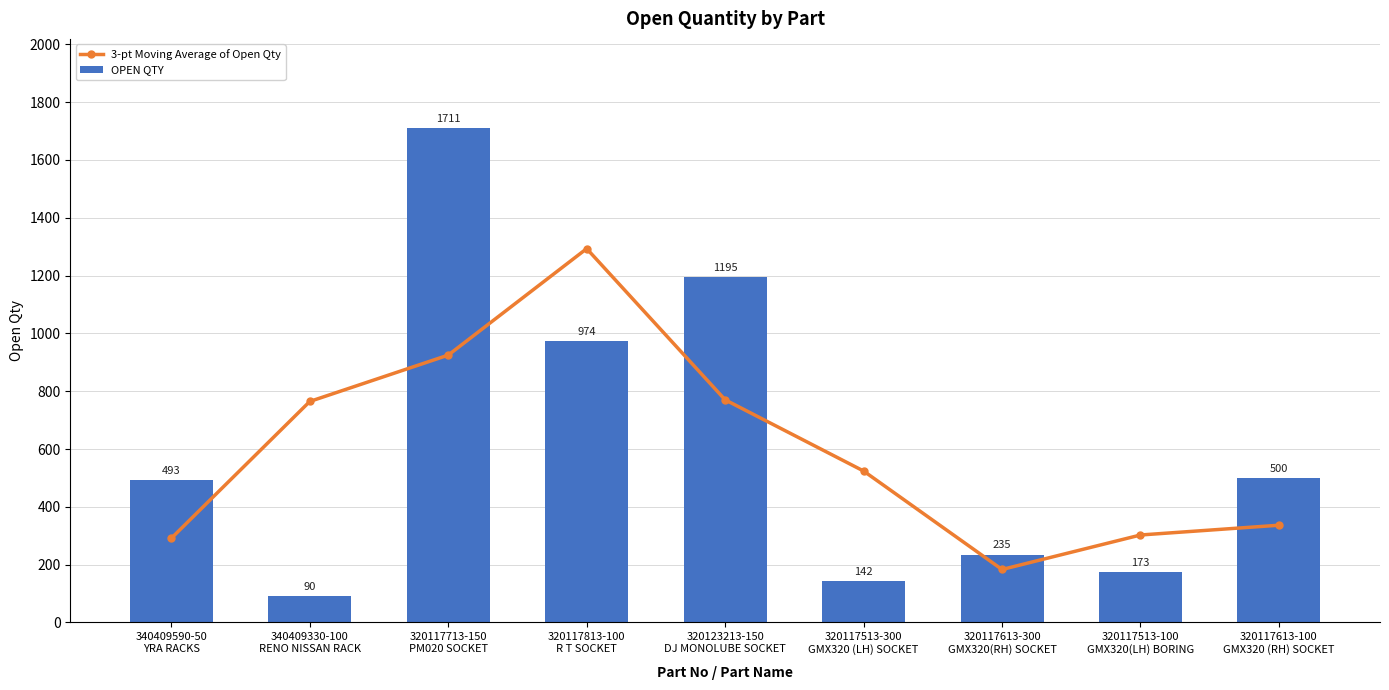

What is the average value of the OPEN QTY series?

613